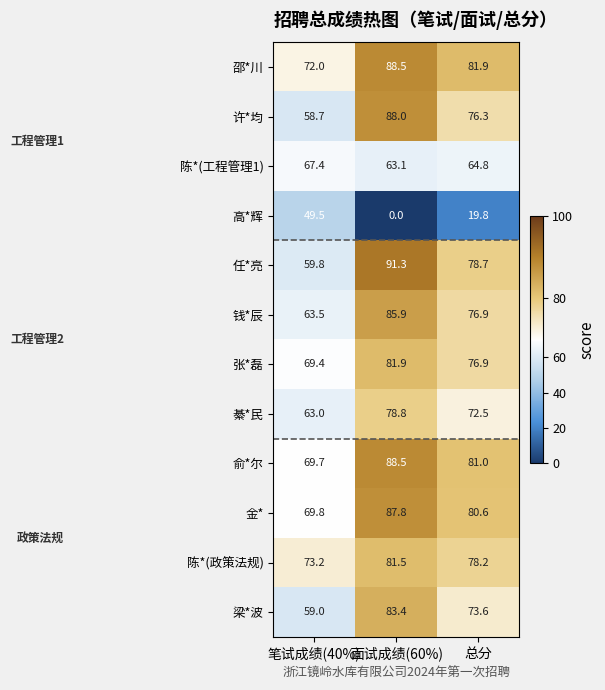

Which series has the largest total across all categories?

row_0